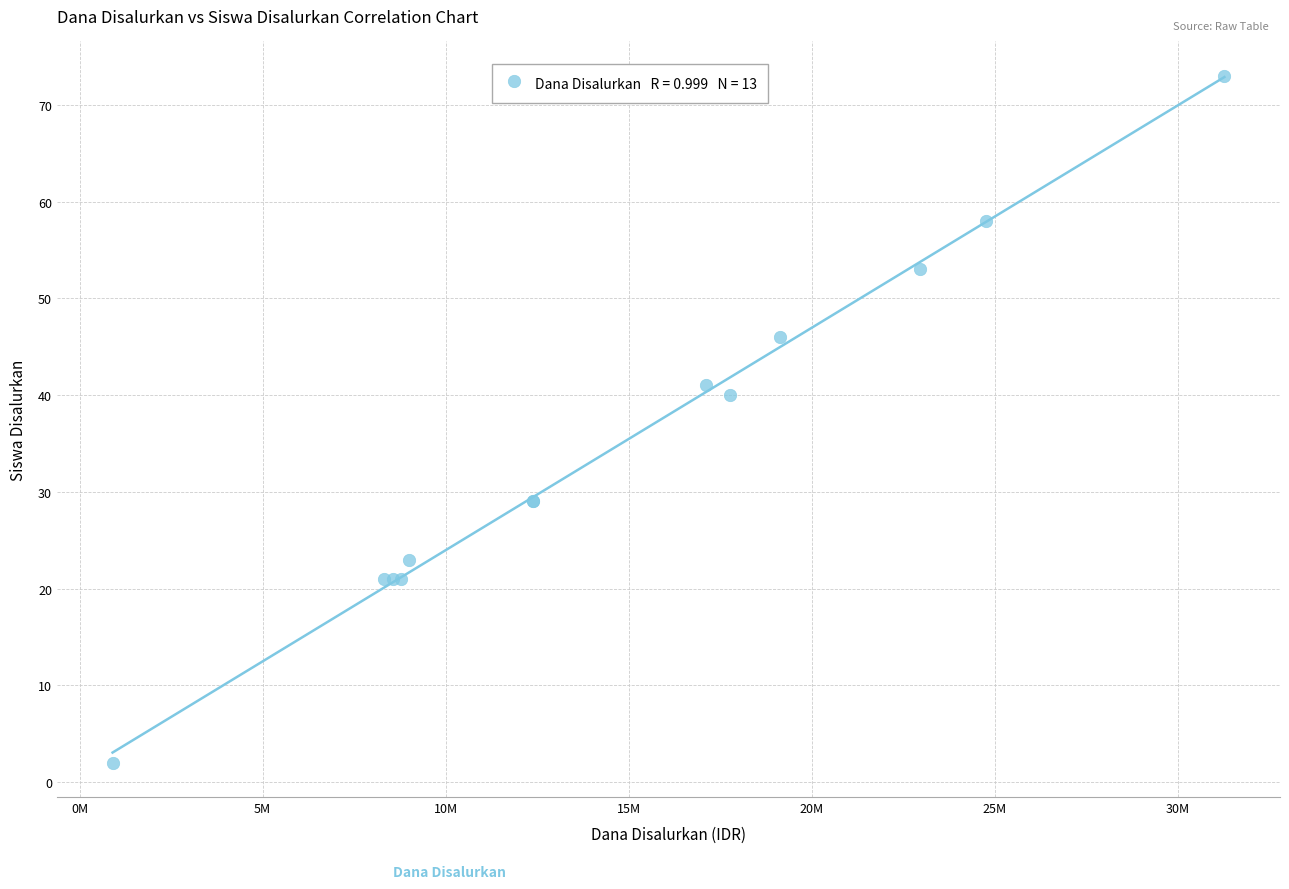

What Y value in the scatter plot is closest to 37?

40